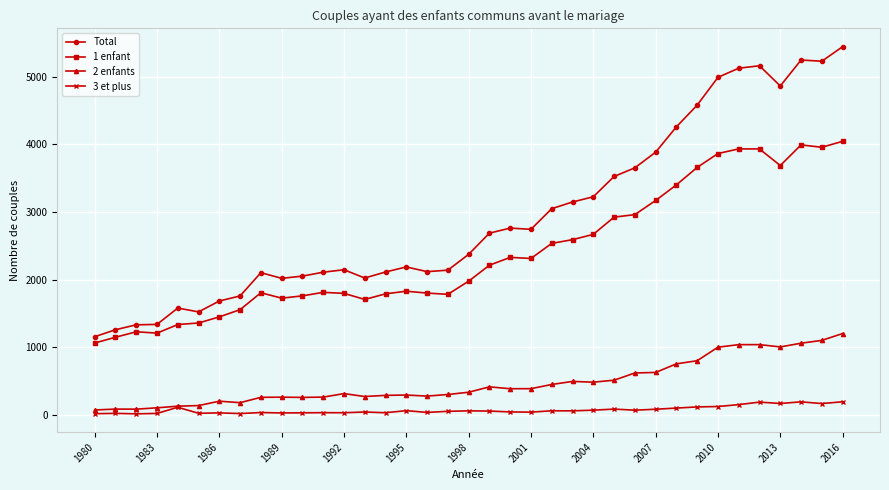

True or false: 1 enfant has more than 2 interior local peaks.

True